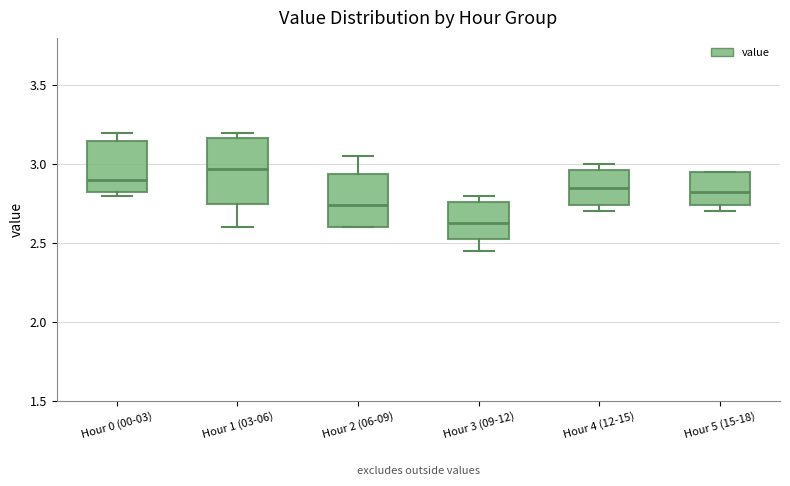

Which box is the tallest, from its lower edge to its upper edge?

Hour 1 (03-06)